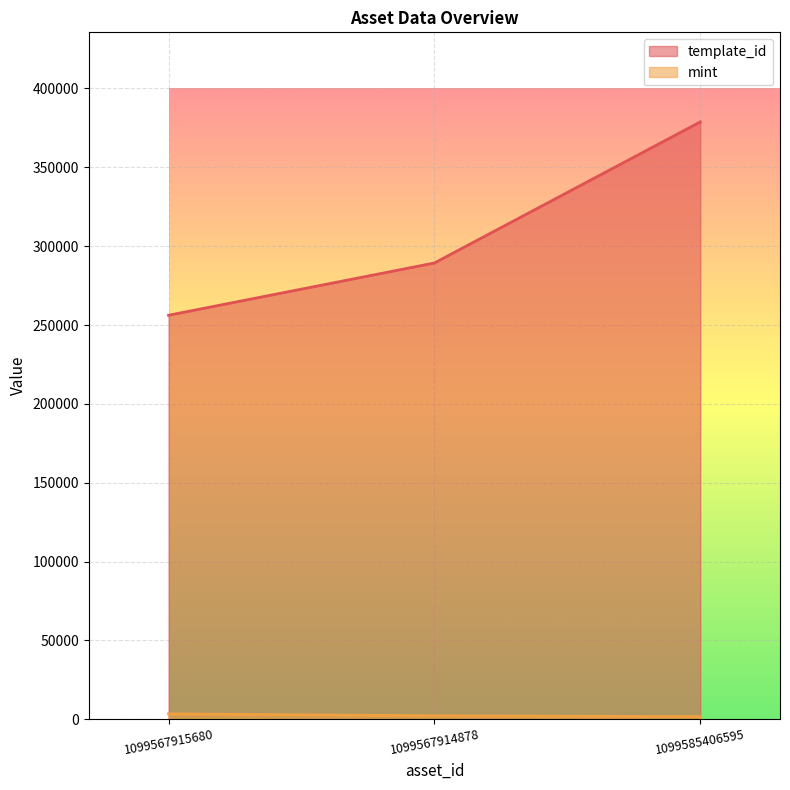

Reading left to right, extract all data points from this chart.

template_id: 256179	289324	378797
mint: 3399	2143	1612